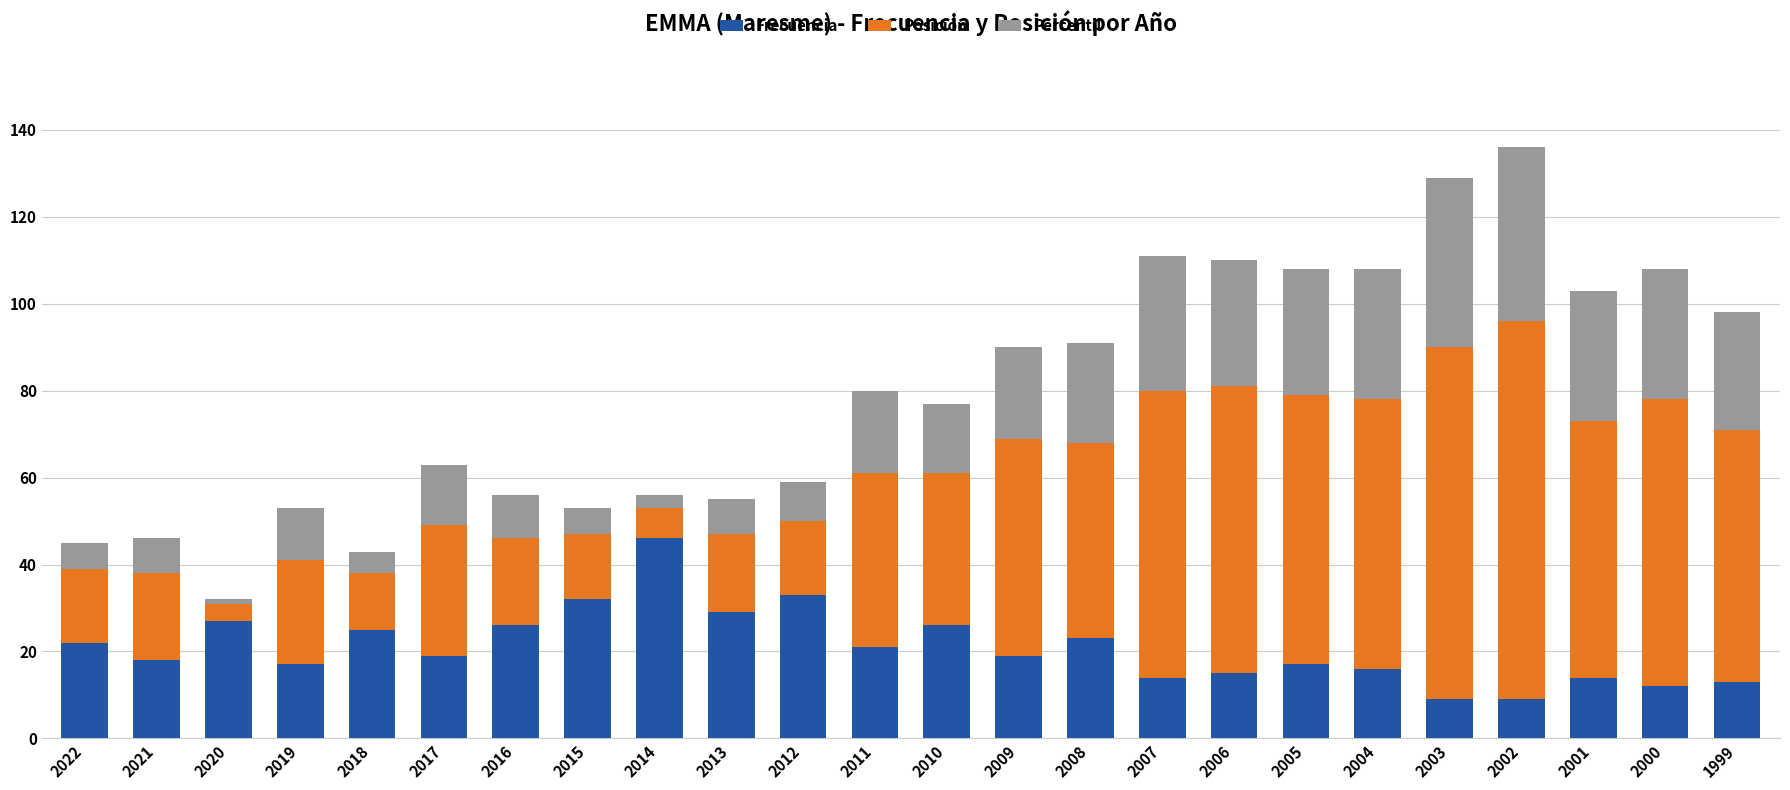

What is the sum of all Frecuencia values?

502